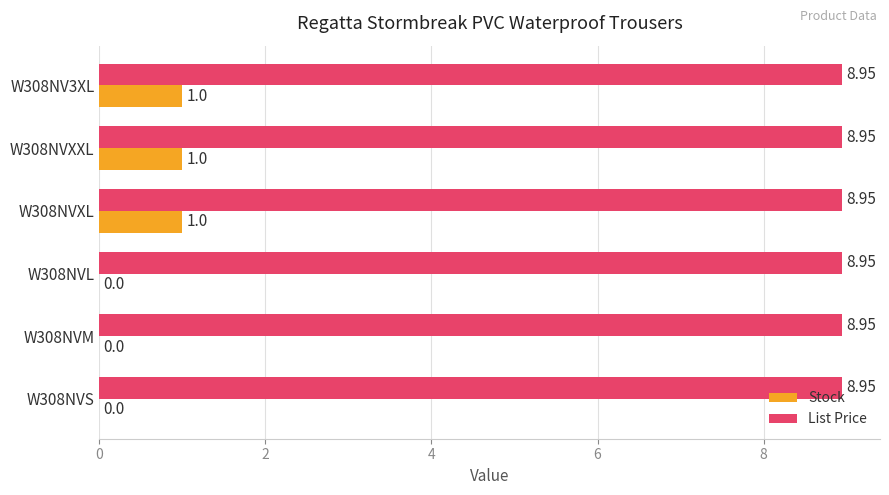

Is the value of Stock at W308NVM greater than the value of List Price at W308NV3XL?

No